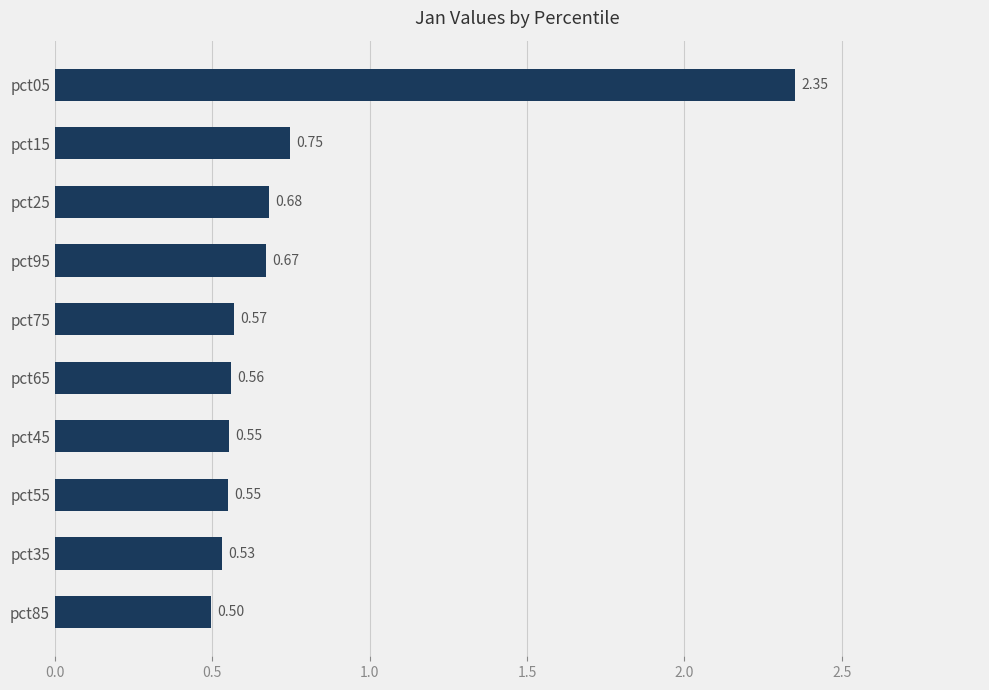

What is the average value?

0.8